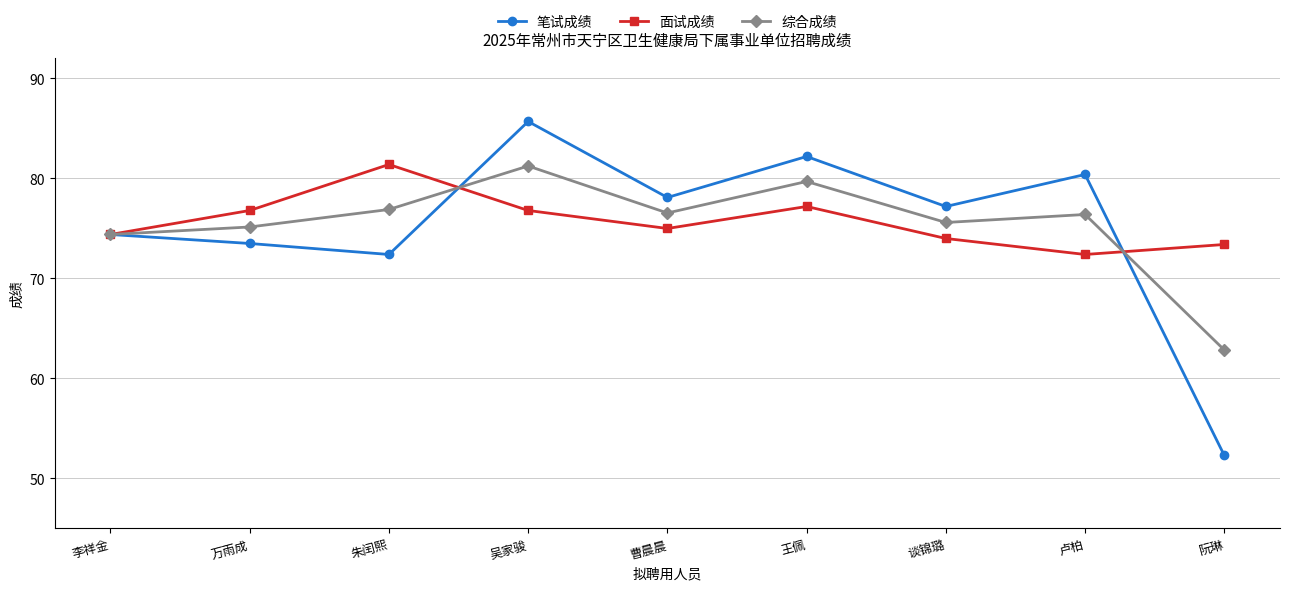

How many lines are shown in the chart?

3